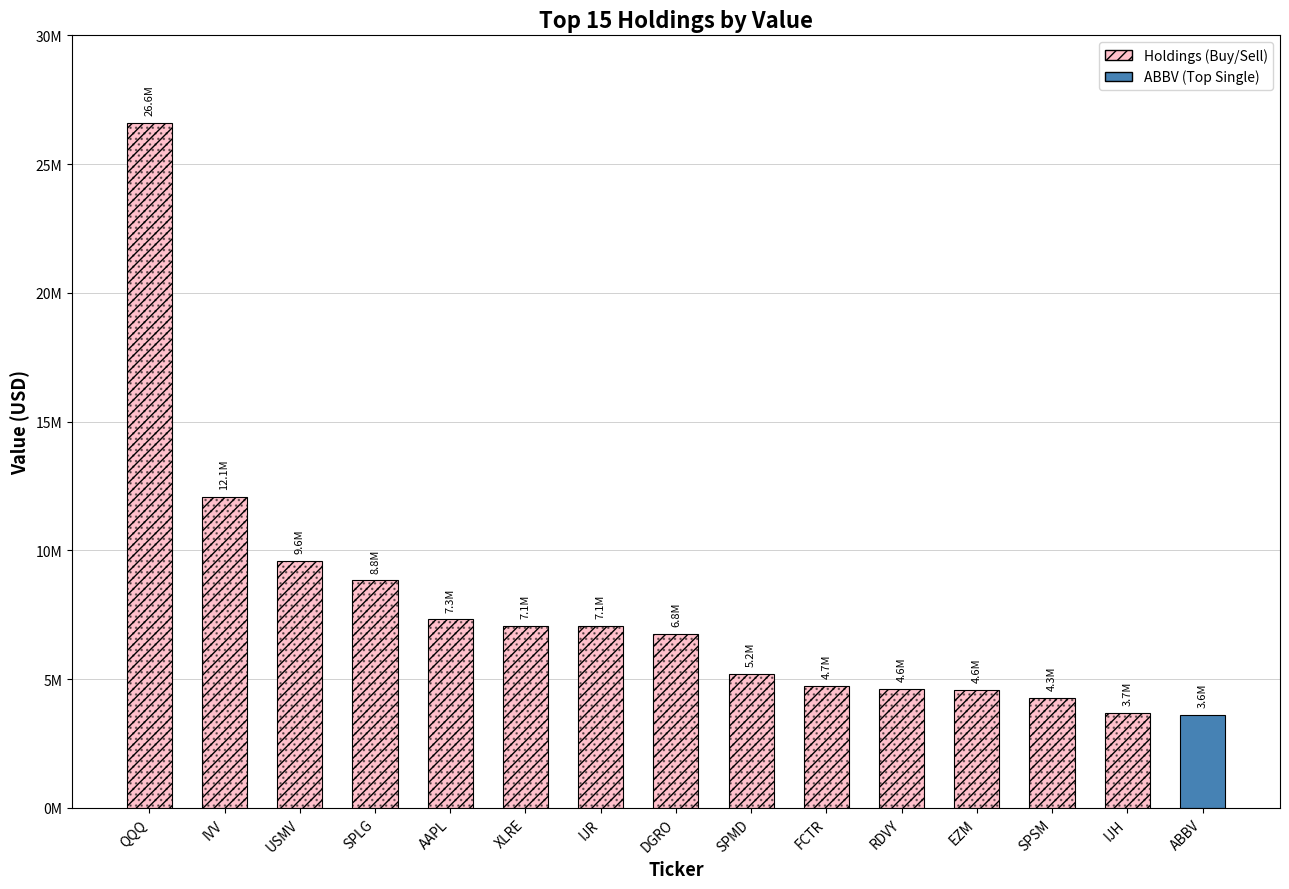

Does the chart contain any negative values?

No